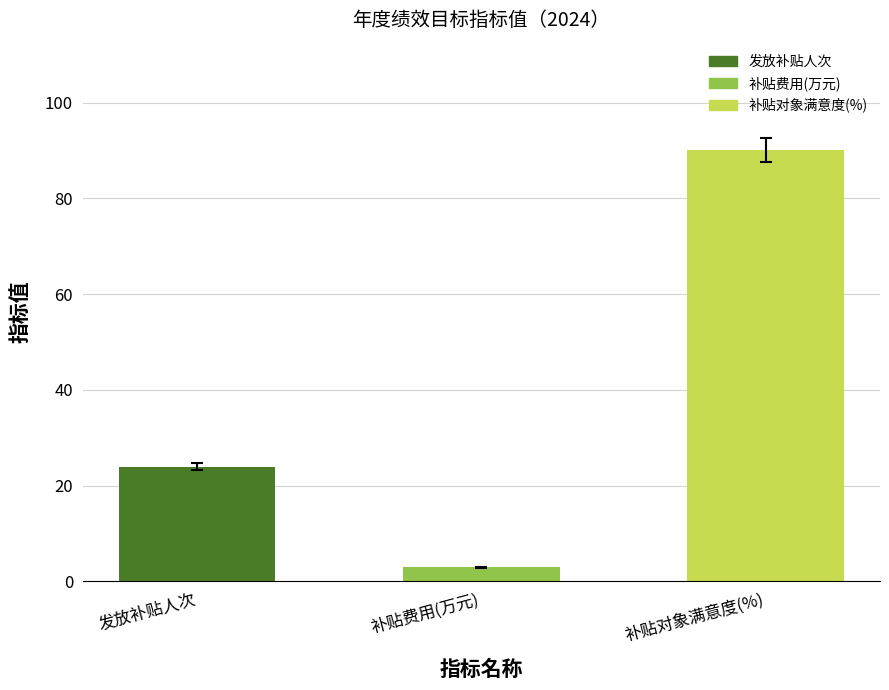

How many categories are shown in the chart?

3